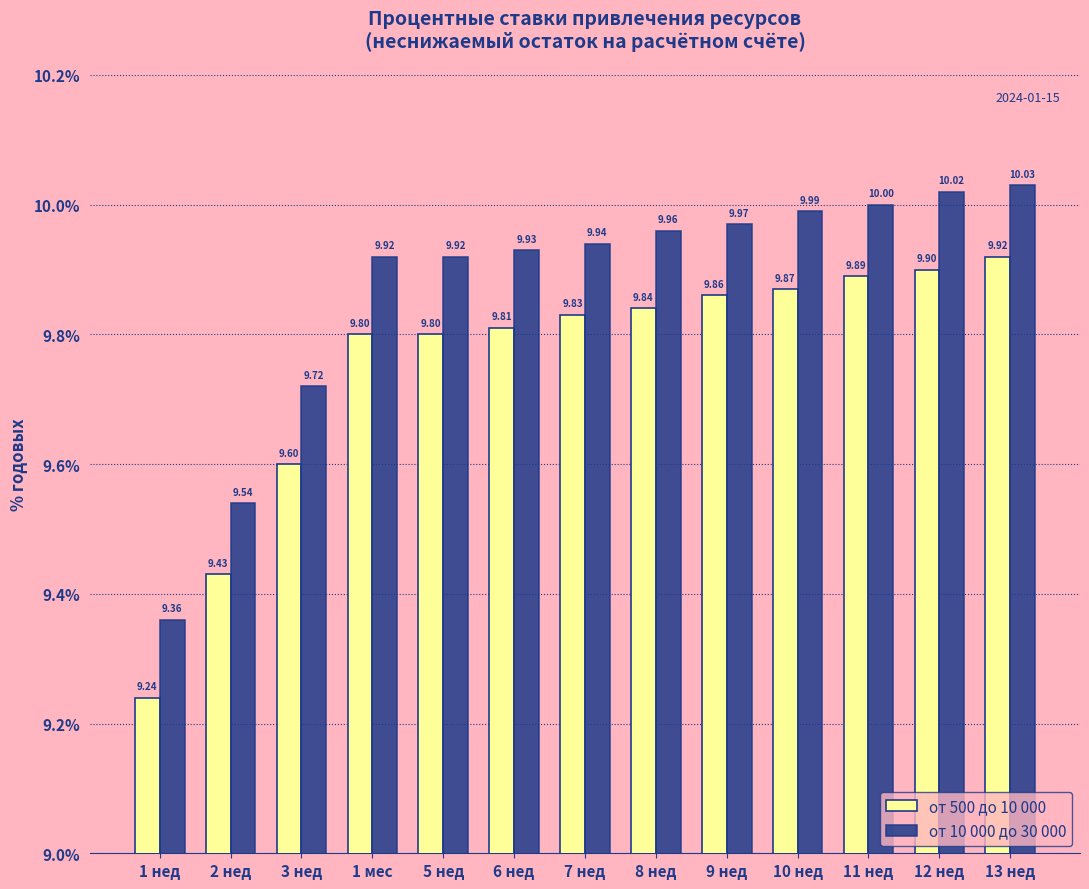

How many bars are there in total?

26